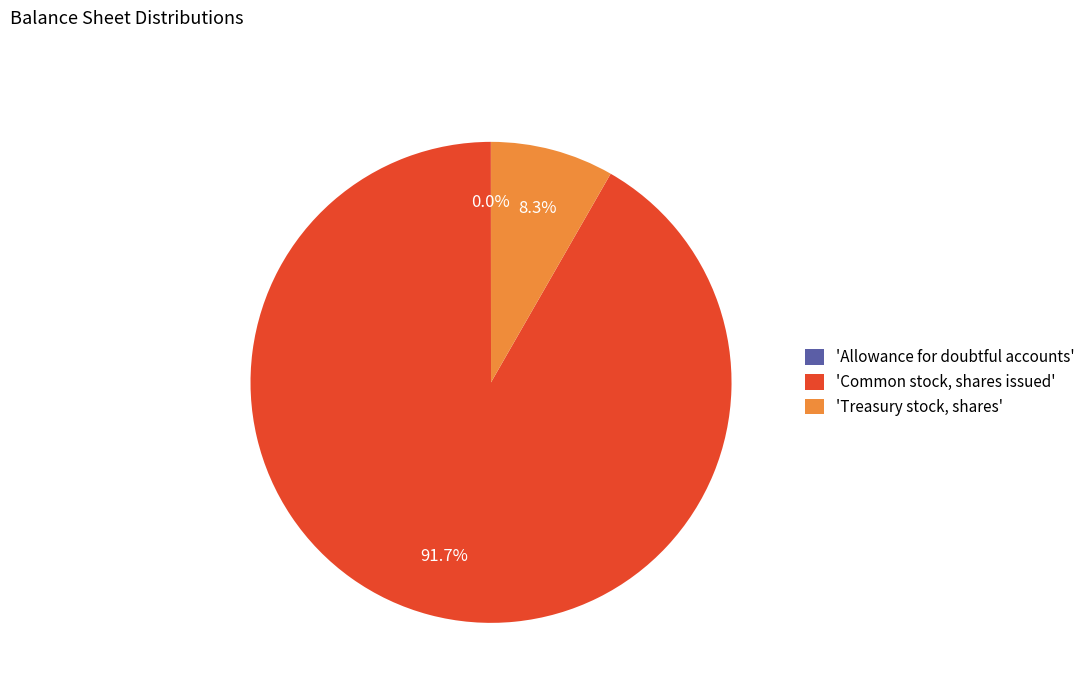

Between 'Common stock, shares issued' and 'Treasury stock, shares', which is larger?

'Common stock, shares issued'